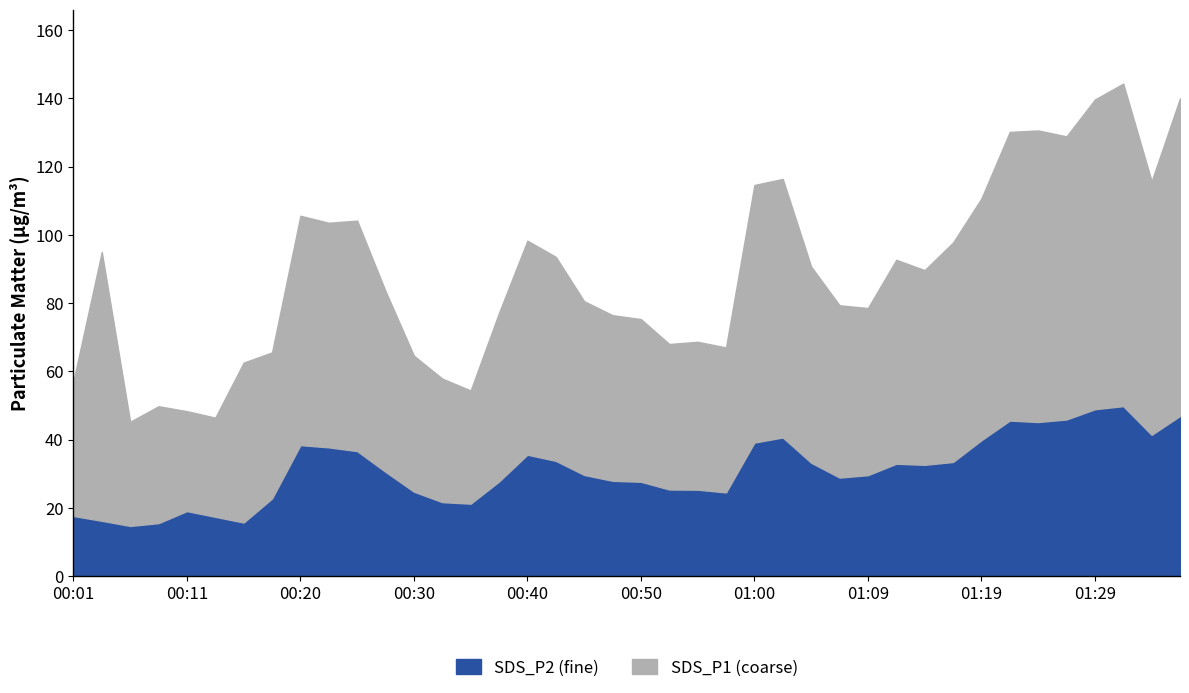

Which series has the widest spread of values?

SDS_P1